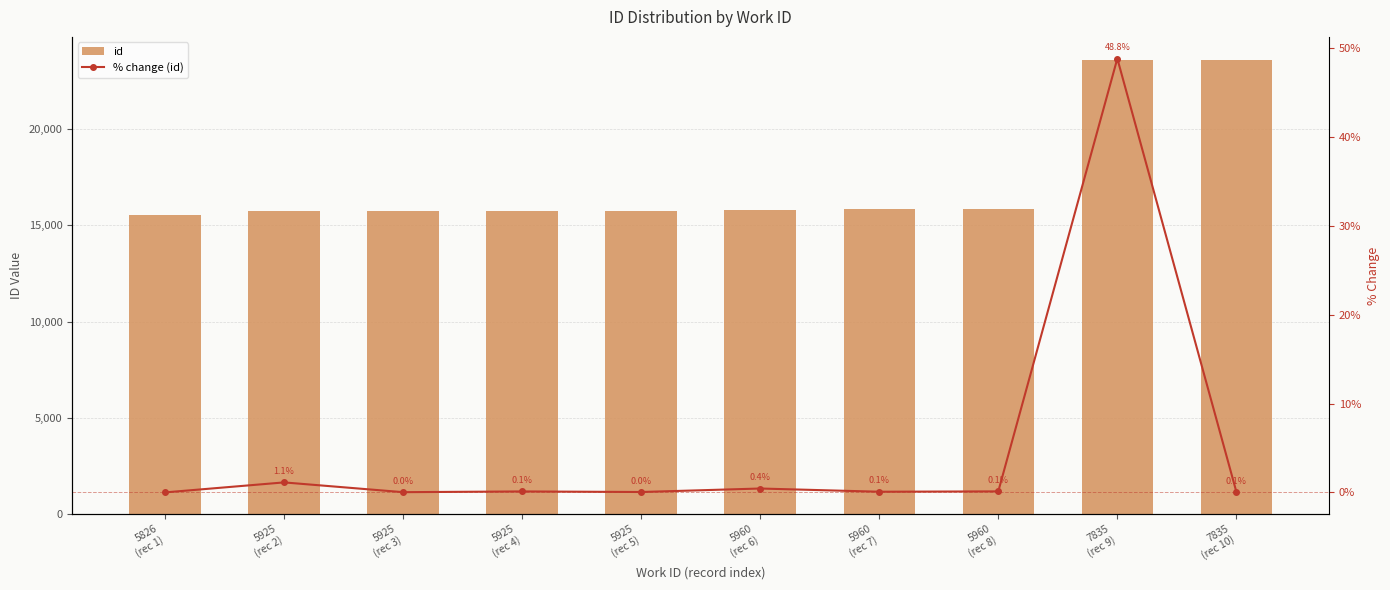

Rank the categories by id value from lowest to highest.

5826
(rec 1), 5925
(rec 2), 5925
(rec 3), 5925
(rec 4), 5925
(rec 5), 5960
(rec 6), 5960
(rec 7), 5960
(rec 8), 7835
(rec 9), 7835
(rec 10)